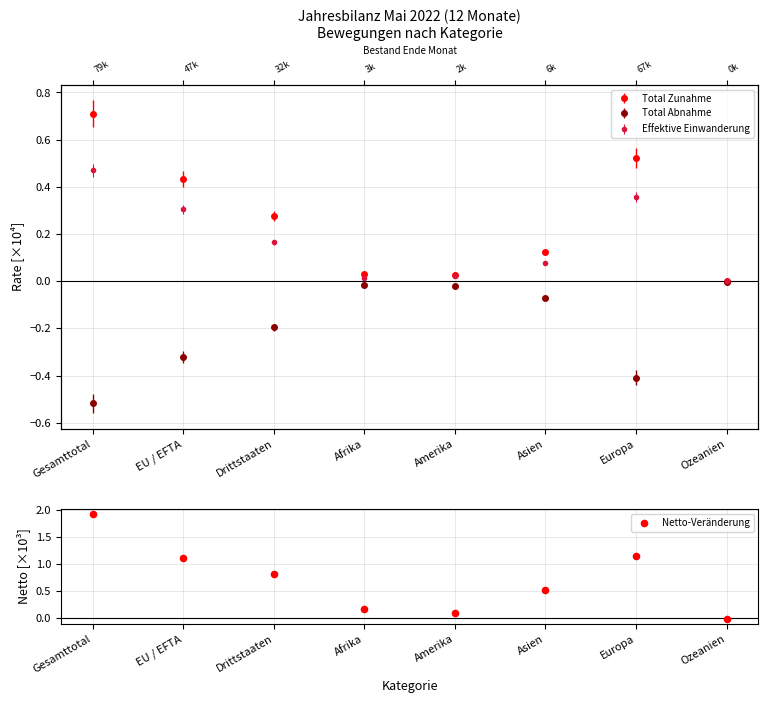

What is the change in value from Afrika to Europa?

+1.0